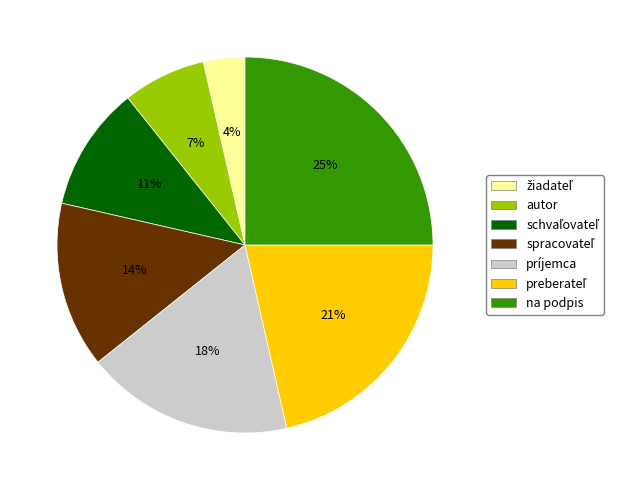

How many slices are in this pie chart?

7